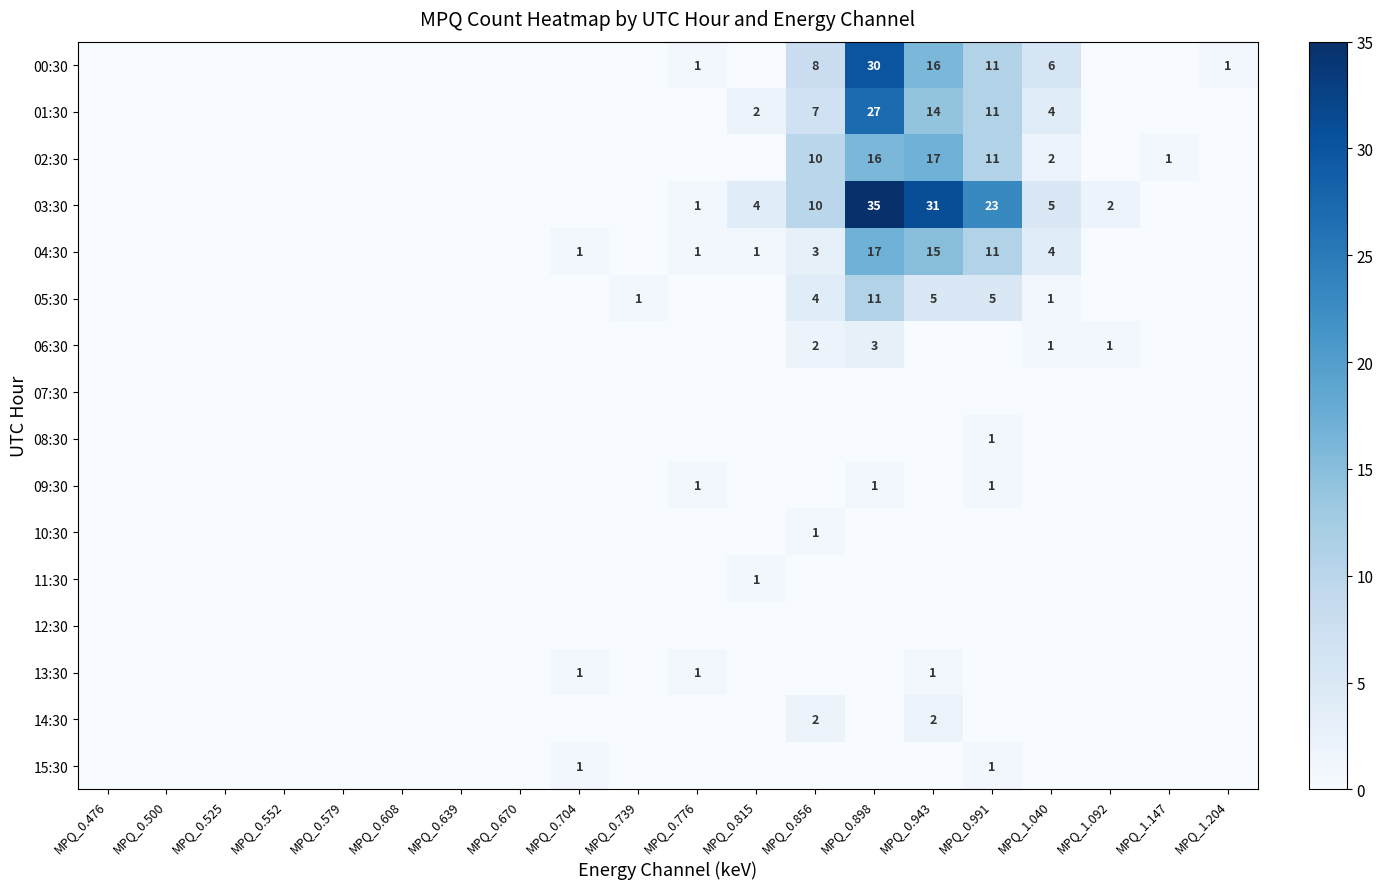

At how many categories does at least one series exceed 16?

3